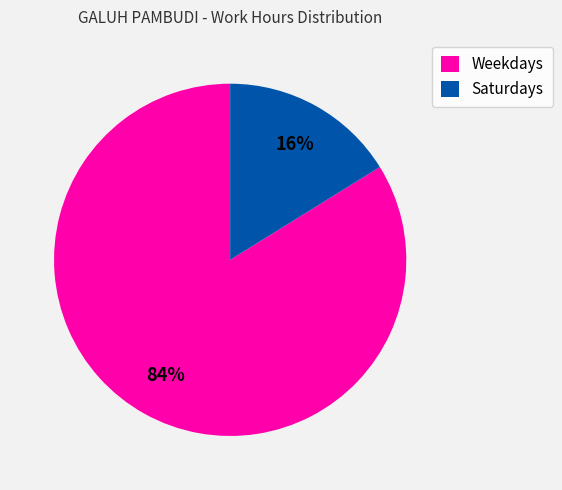

What is the smallest slice in the pie chart?

Saturdays